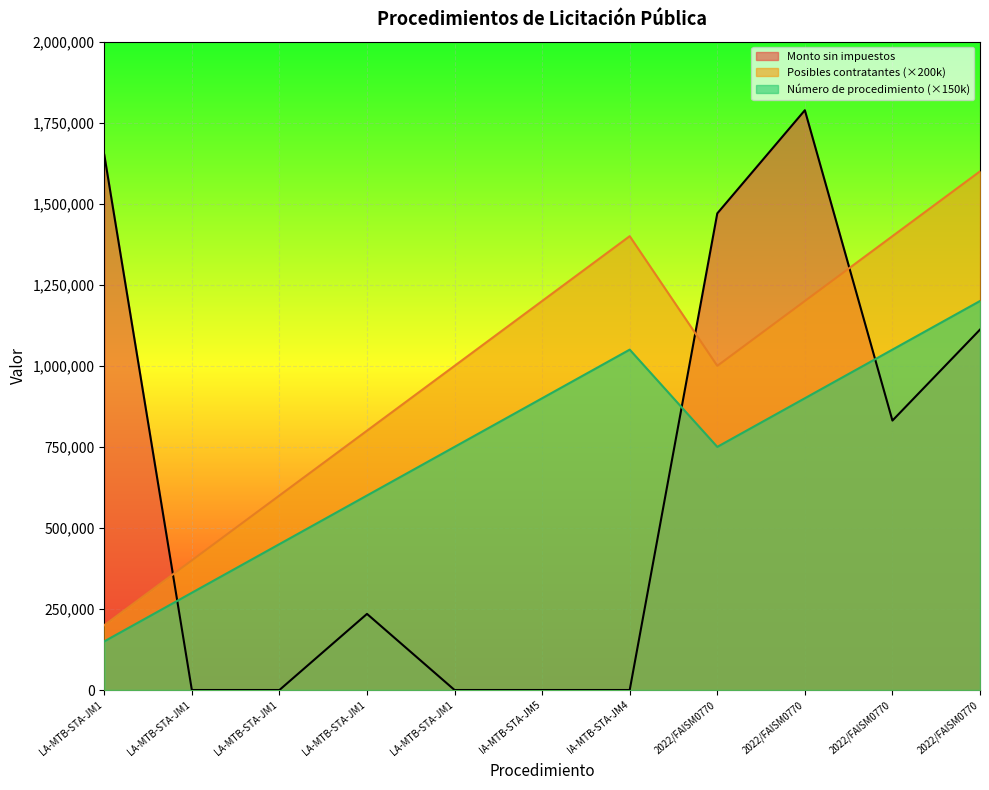

True or false: Número de procedimiento and Posibles contratantes cross at least once.

False